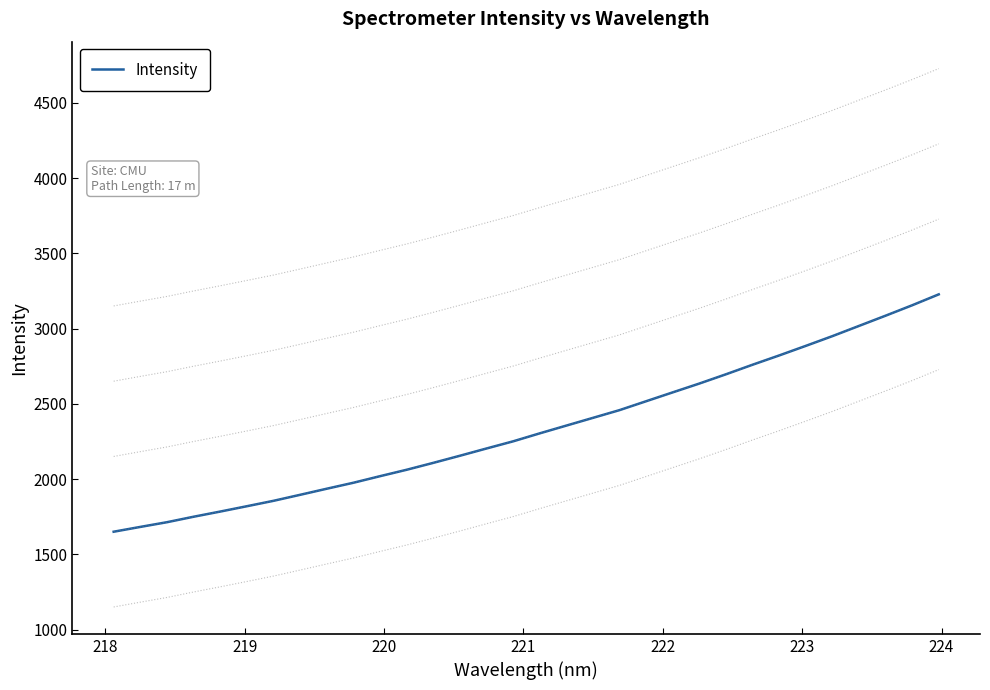

What is the difference between the maximum and second lowest values?

1545.0